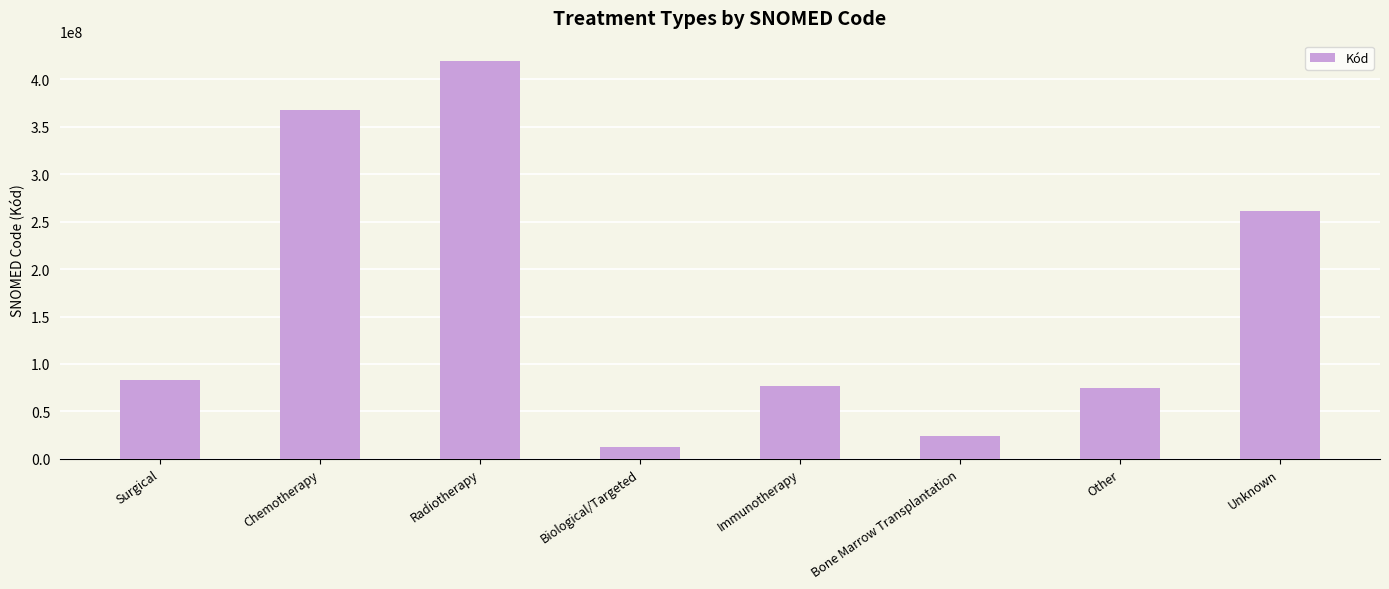

Where is the data nearest to the value 216354006?

Unknown